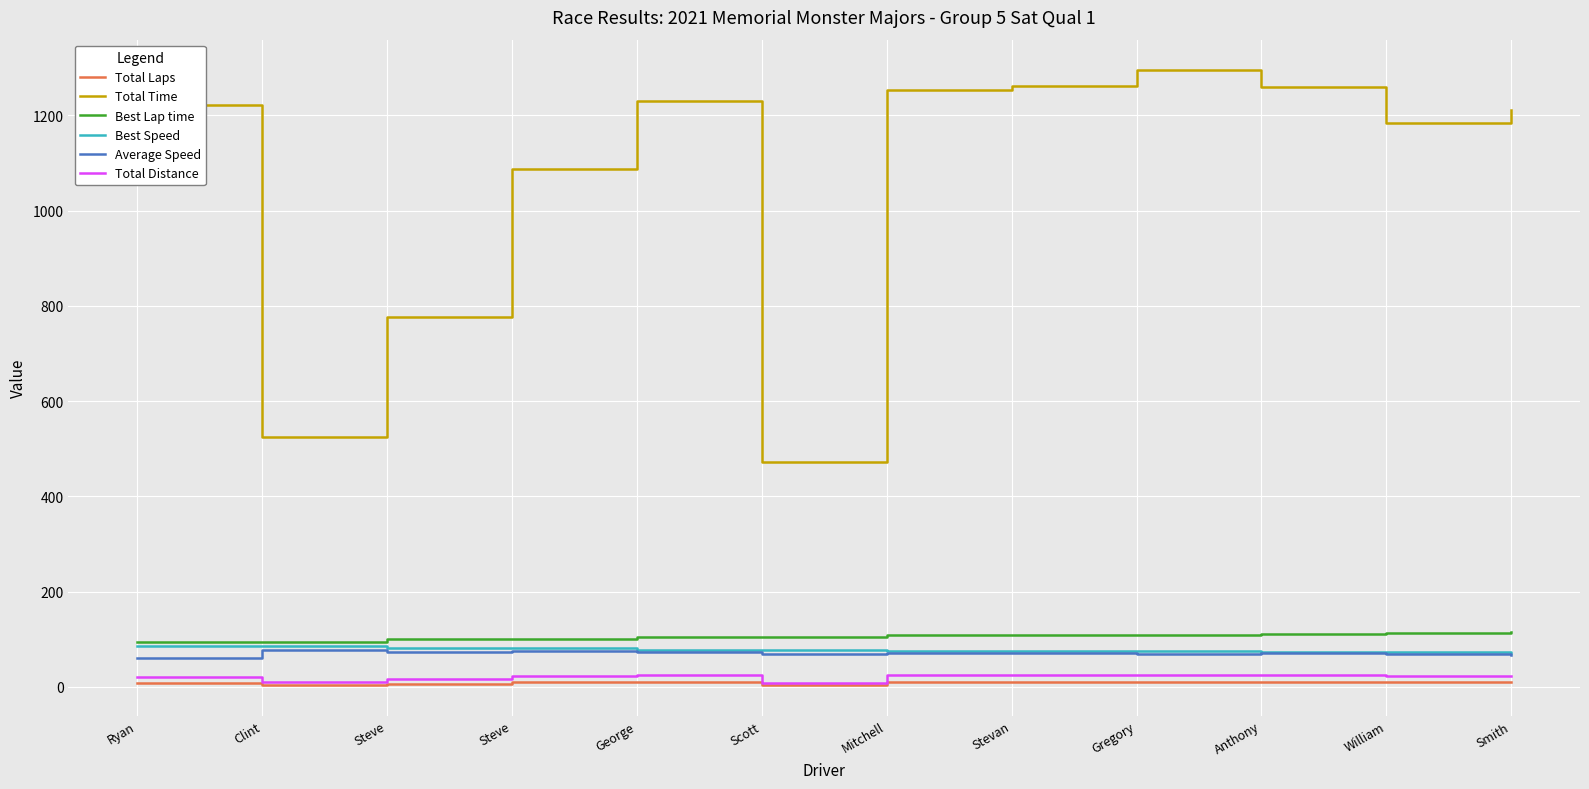

What is the label of the 9th point from the left?

Gregory